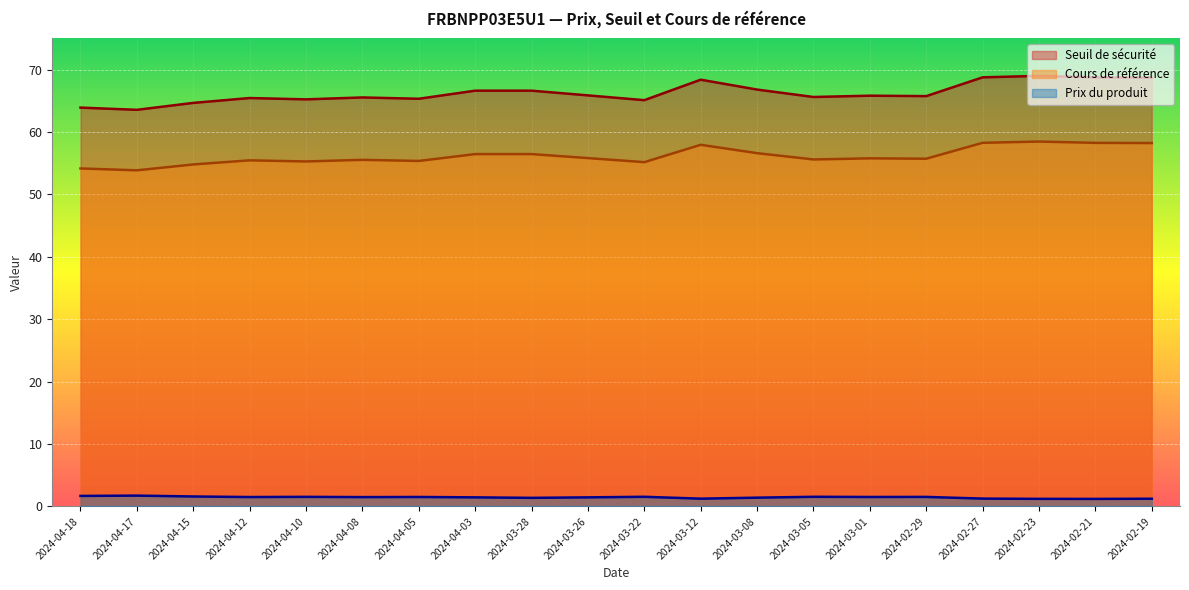

Reading left to right, extract all data points from this chart.

Seuil de sécurité: 63.9	63.6	64.7	65.4	65.2	65.5	65.3	66.6	66.6	65.9	65.1	68.4	66.8	65.6	65.8	65.8	68.8	69.0	68.7	68.7
Cours de référence: 54.2	53.9	54.8	55.5	55.3	55.5	55.4	56.5	56.5	55.8	55.2	58.0	56.6	55.6	55.8	55.7	58.3	58.5	58.3	58.2
Prix du produit: 1.7	1.7	1.6	1.5	1.5	1.5	1.5	1.5	1.4	1.5	1.6	1.2	1.4	1.6	1.5	1.5	1.3	1.2	1.2	1.2